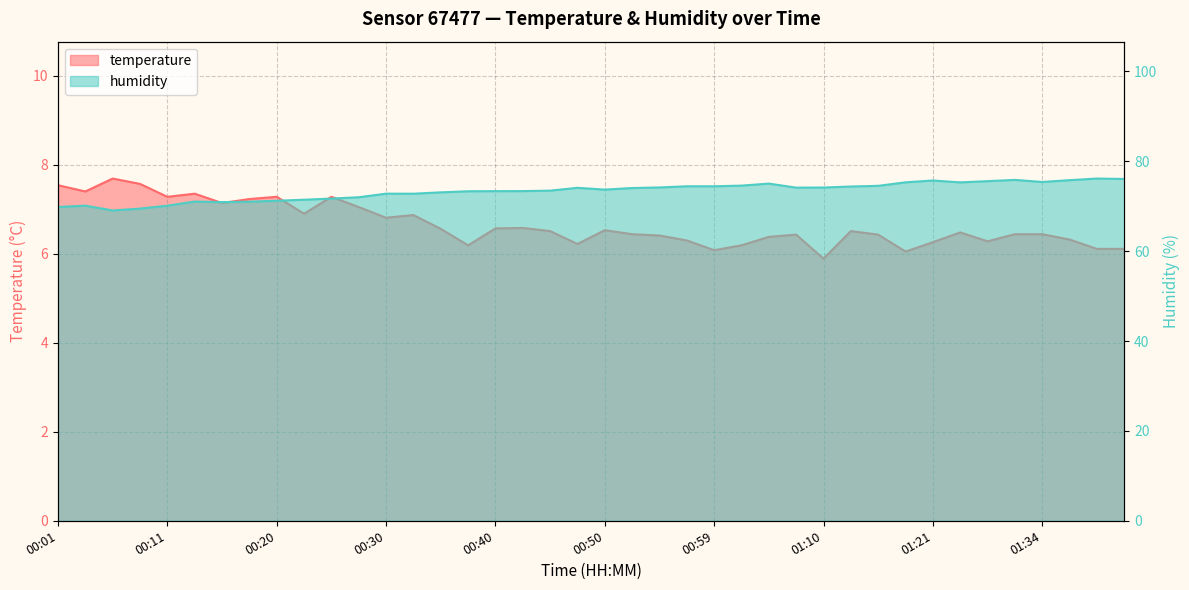

How many data points in humidity are less than 74?

20